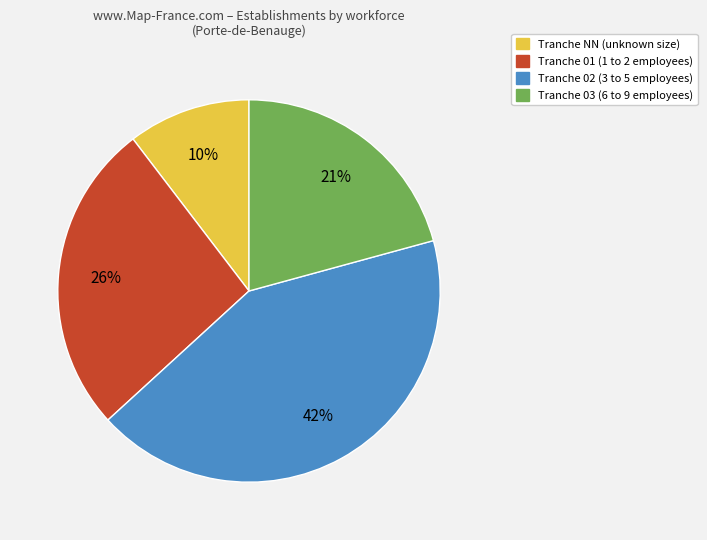

Is there any slice that represents more than half of the pie?

No